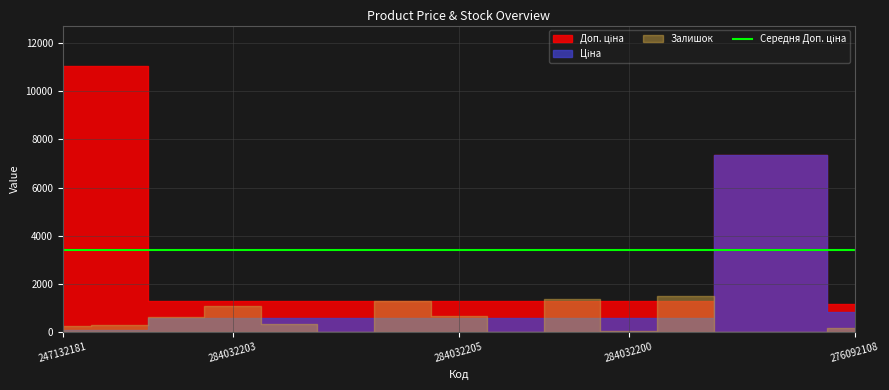

How many intersections are there between Залишок and Доп. ціна?

4